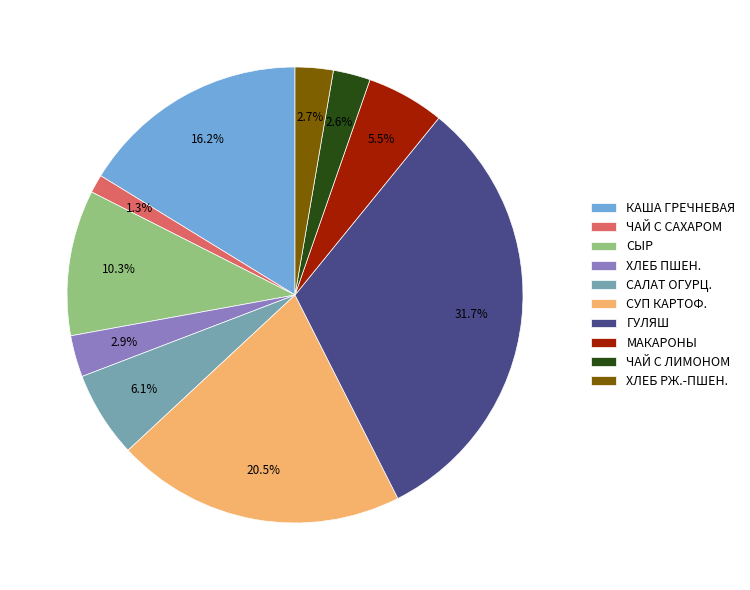

Approximately how many times larger is the value at ЧАЙ С ЛИМОНОМ compared to ЧАЙ С САХАРОМ?

2.0